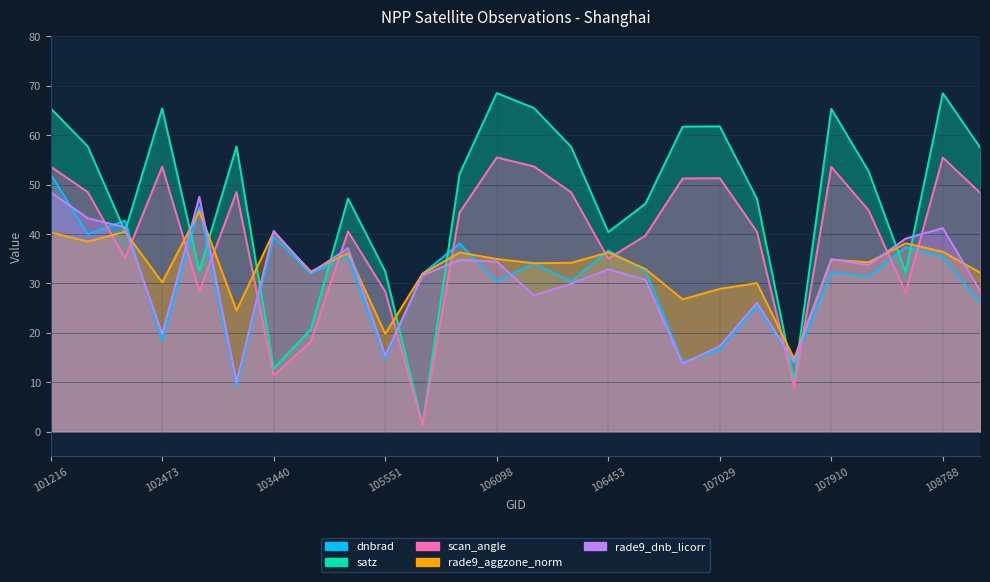

The value of satz at 101216 is 32.6. True or false?

False